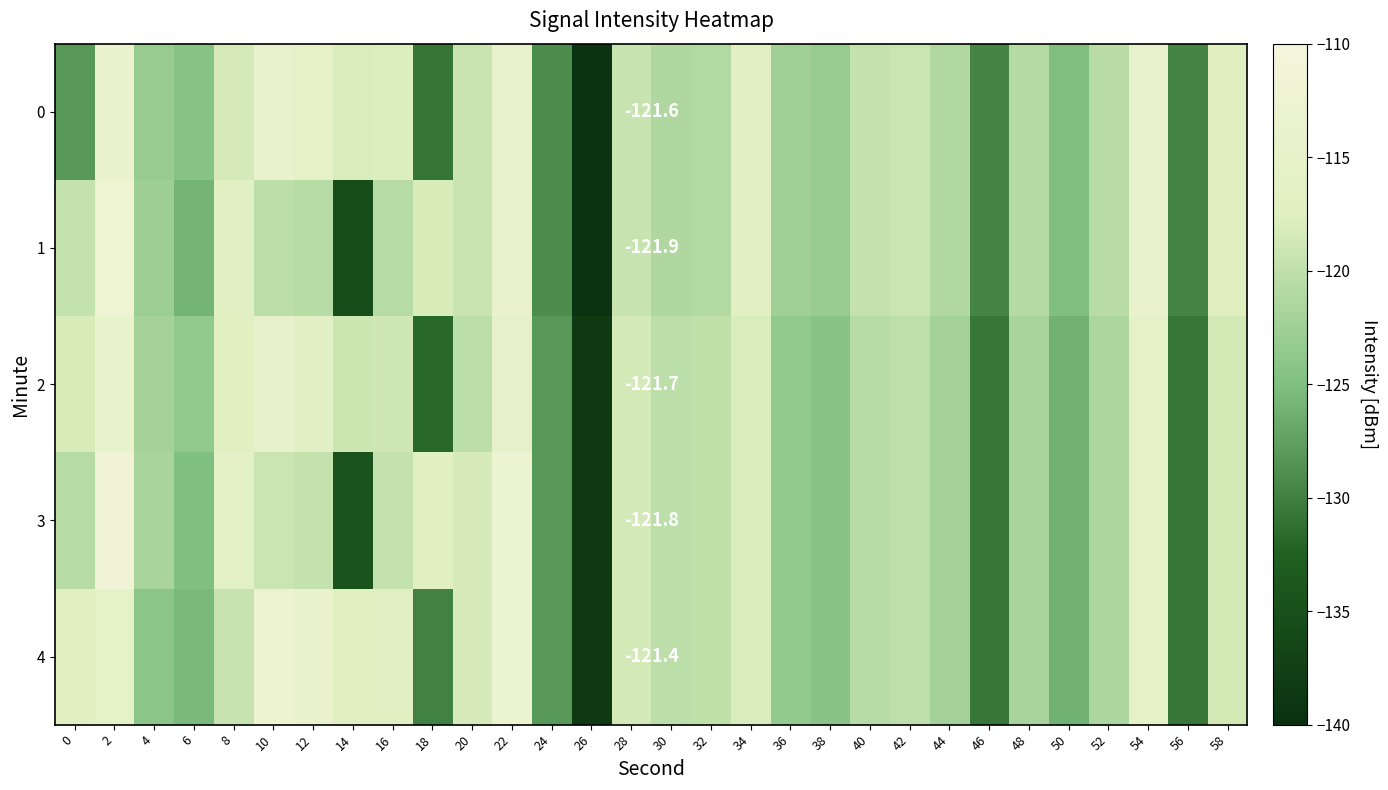

At which category is the sum across all series the highest?

2